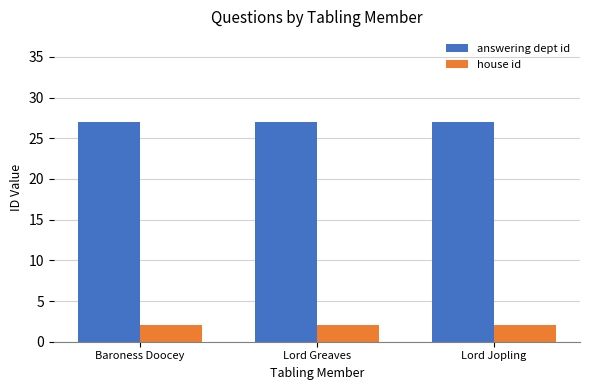

How many groups of bars are there?

3